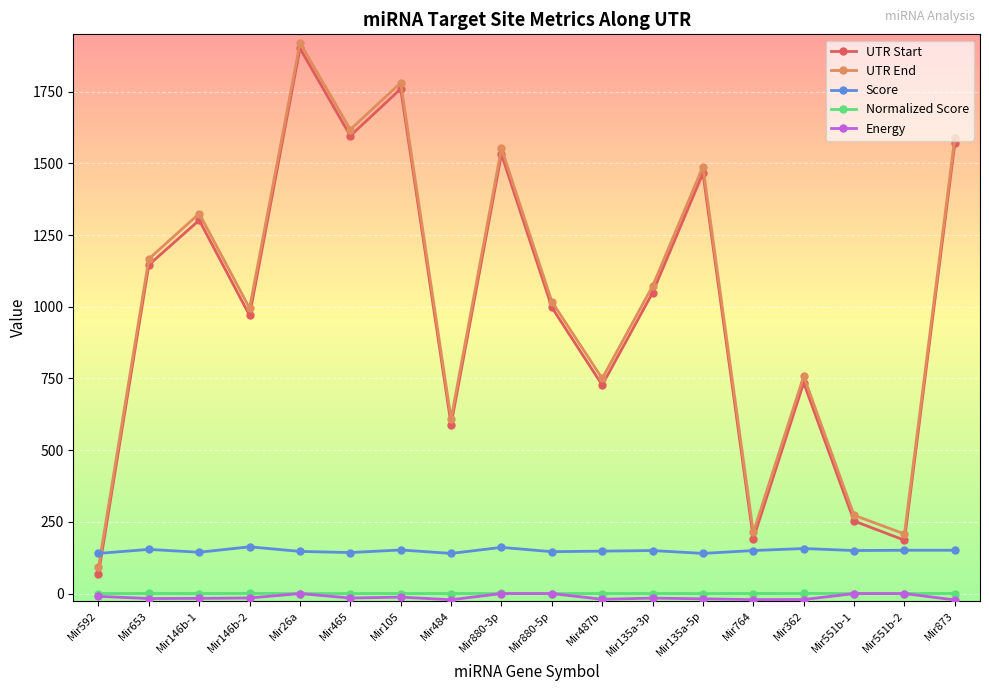

What position from the left is Mir146b-1?

3